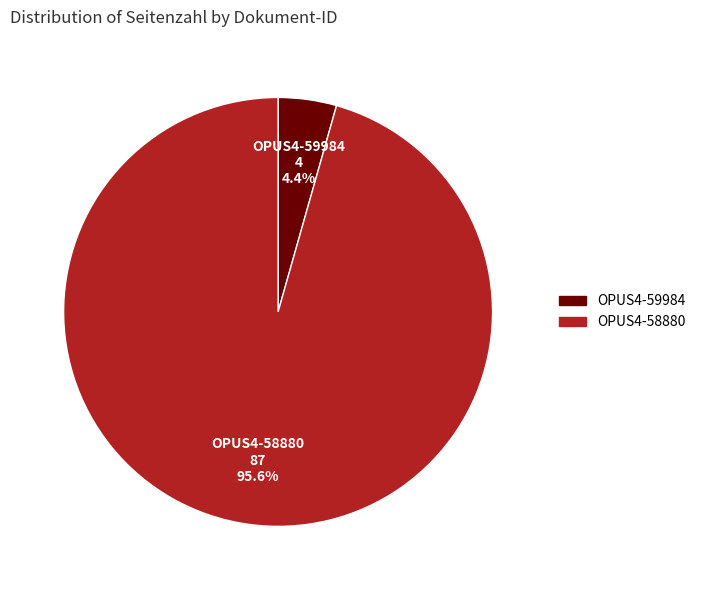

How many segments does this pie chart have?

2